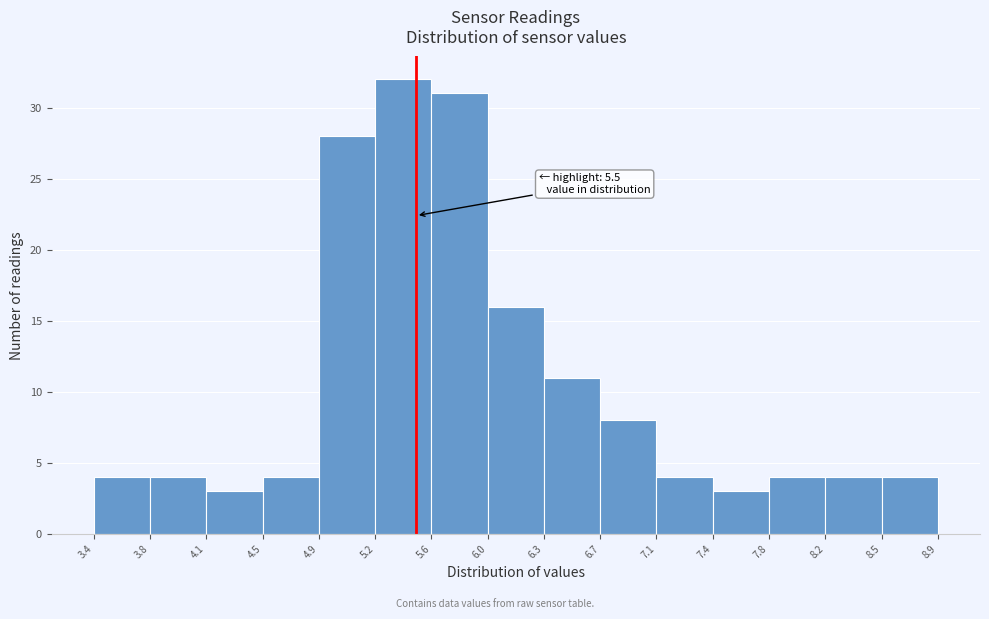

Over which range of the x-axis is the bar tallest?

5.2 to 5.6